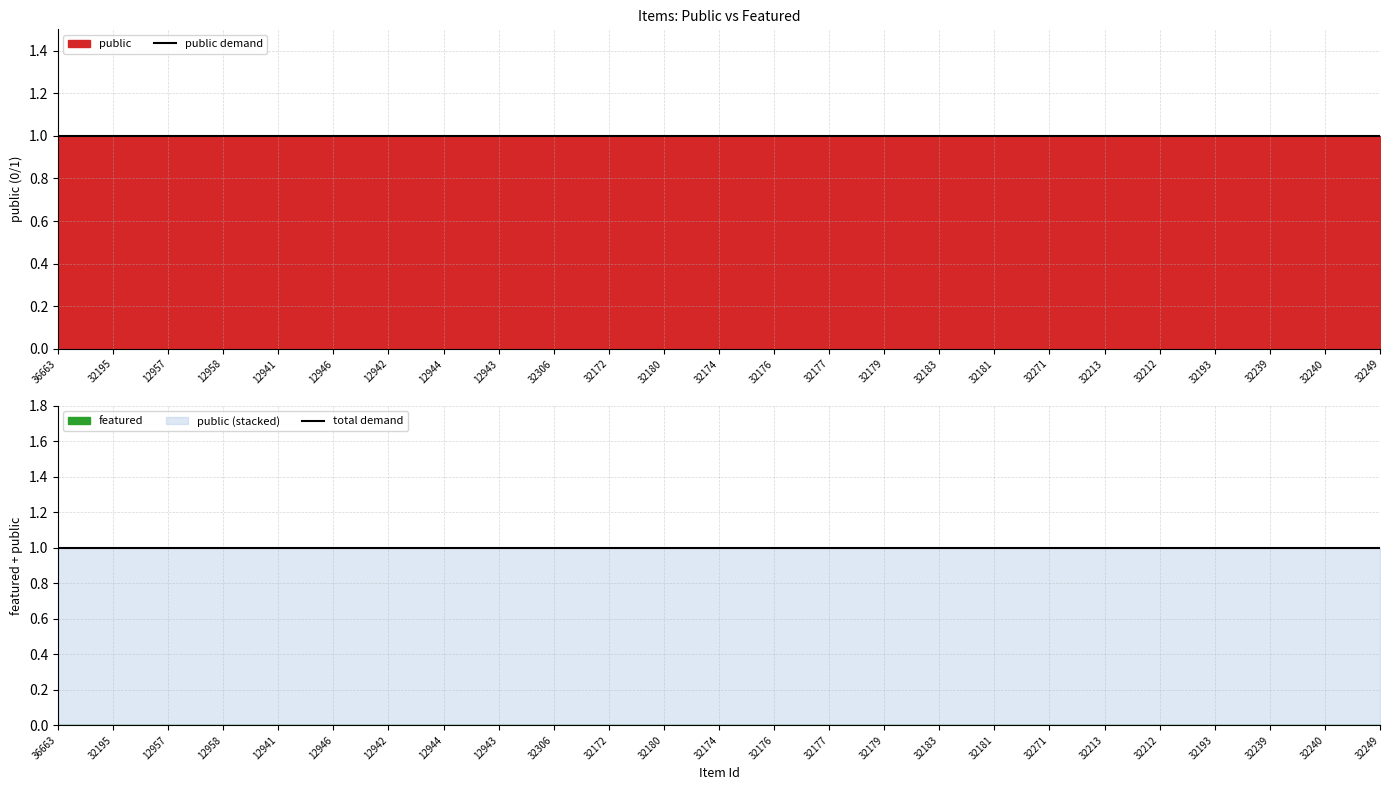

The value of public at 32271 is 1. True or false?

True